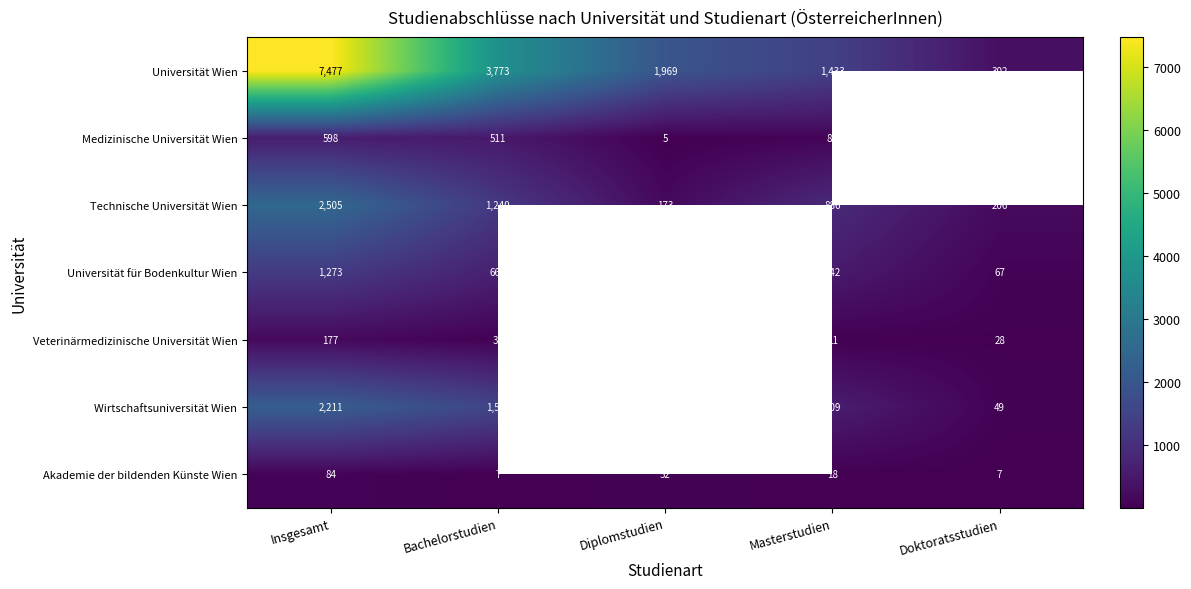

Count the number of categories in the chart.

5